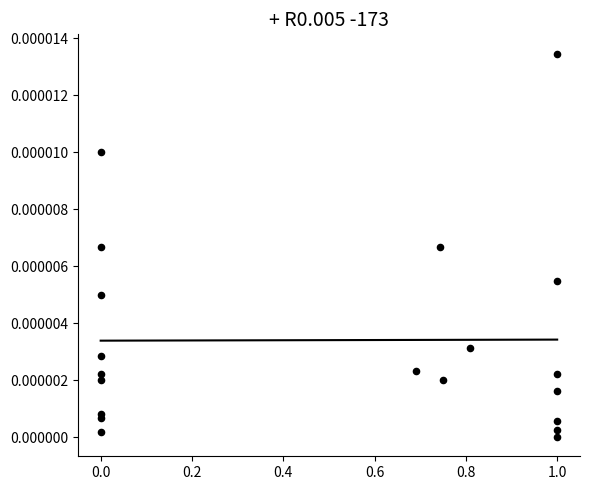

What is the range of X values (max minus min)?

1.0